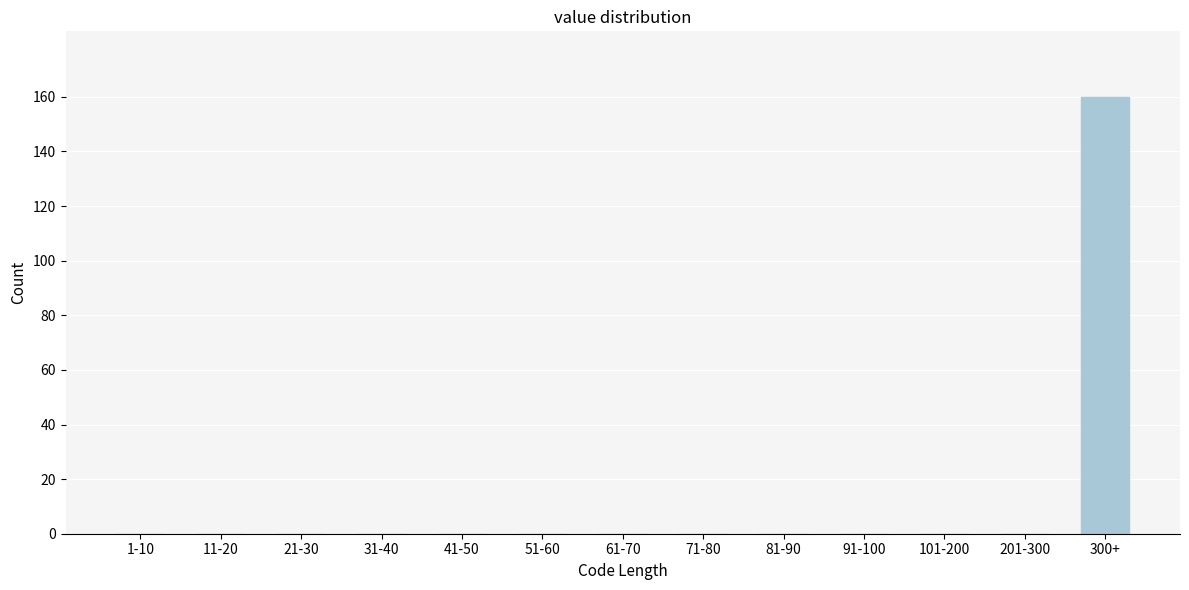

Reading left to right, extract all data points from this chart.

1-10=0	11-20=0	21-30=0	31-40=0	41-50=0	51-60=0	61-70=0	71-80=0	81-90=0	91-100=0	101-200=0	201-300=0	300+=160